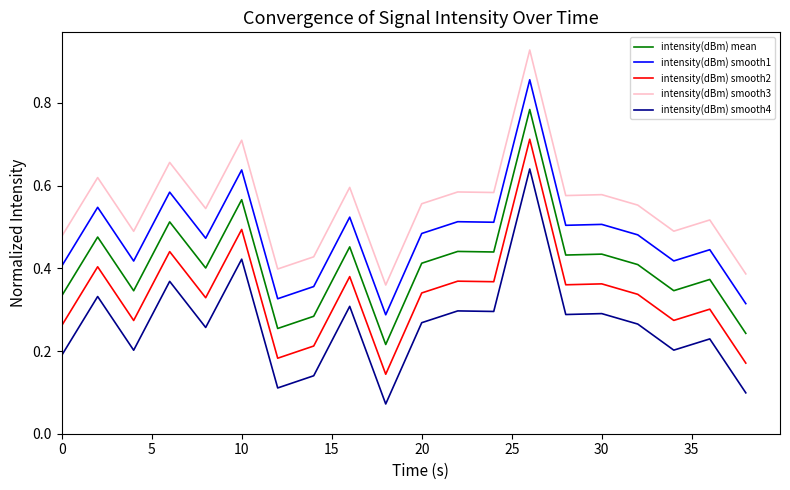

List the series in order of their peak value, lowest first.

intensity(dBm) smooth4, intensity(dBm) smooth2, intensity(dBm) mean, intensity(dBm) smooth1, intensity(dBm) smooth3